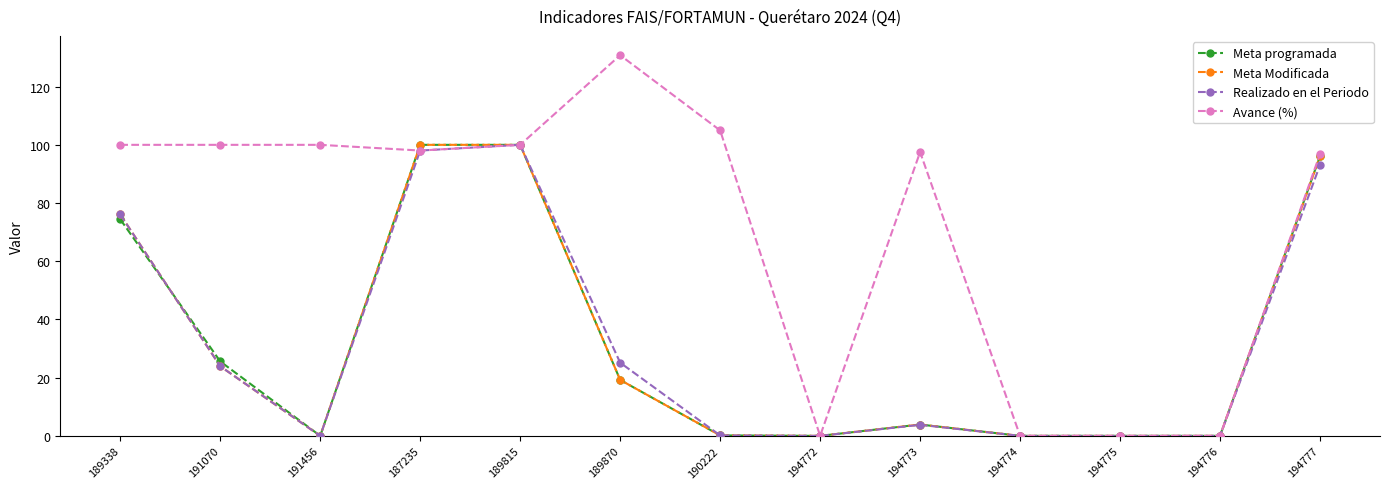

What is the average value of the Avance (%) series?

71.4